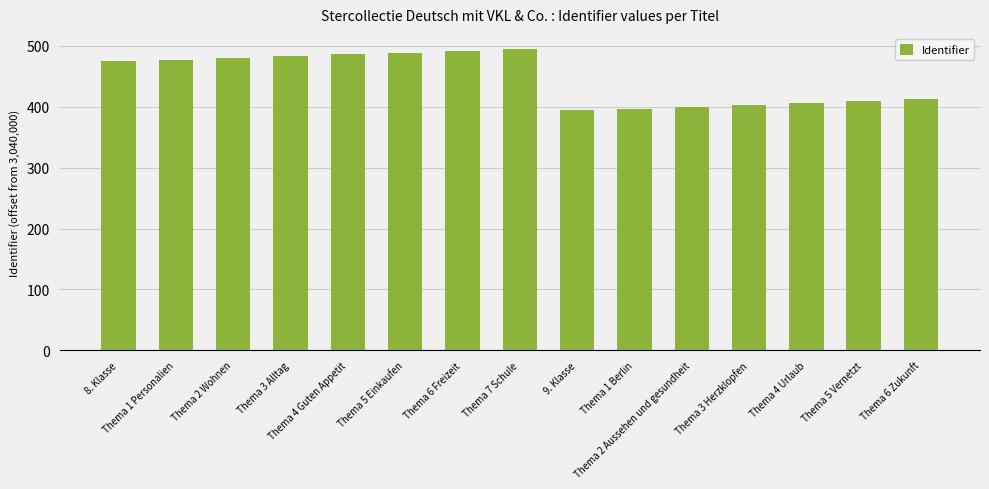

What is the maximum value shown in the chart?

495